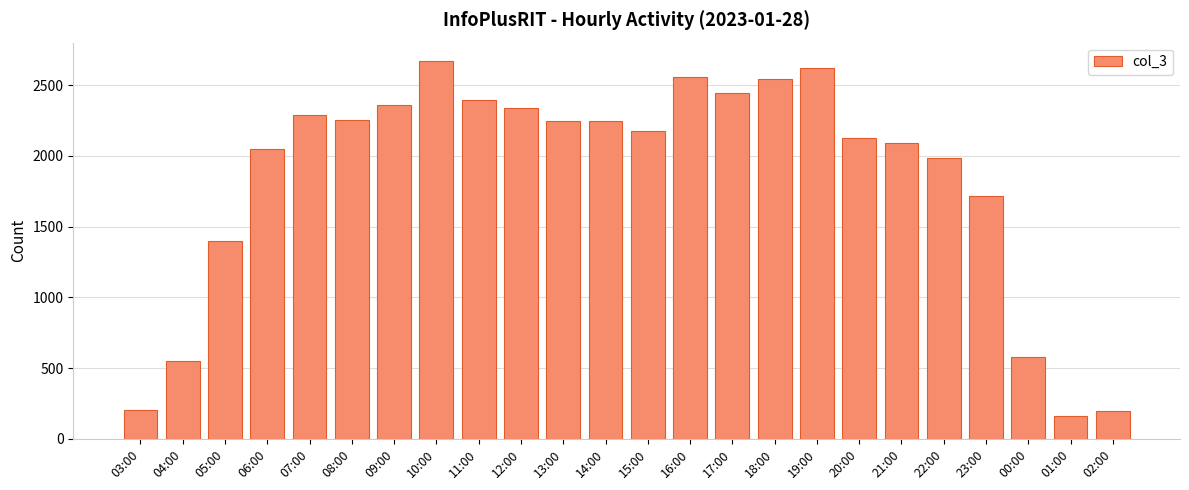

What position from the left is 07:00?

5